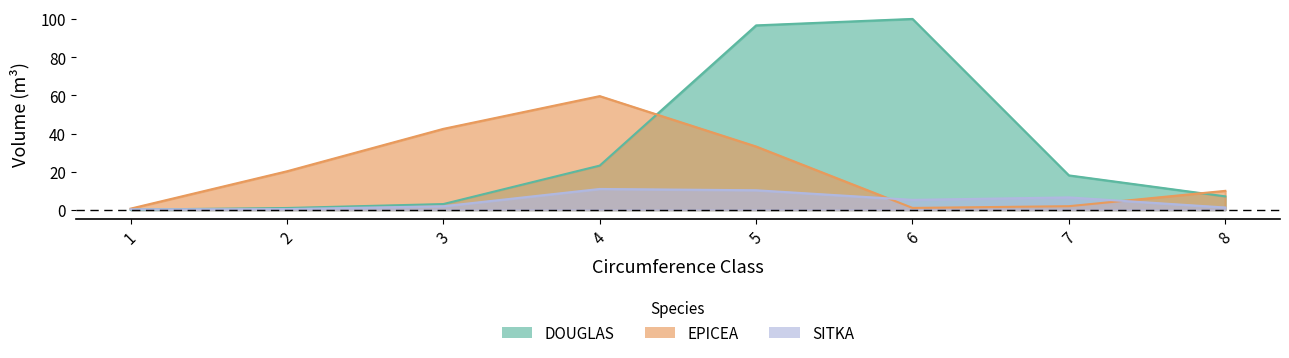

What is the value of the EPICEA point at the 2nd from the left?

20.2